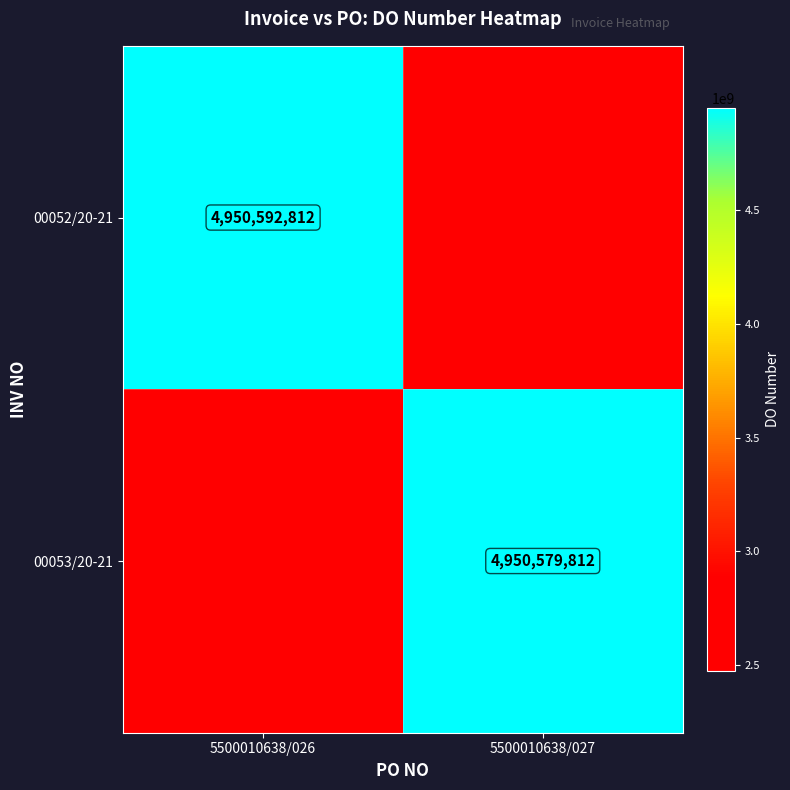

The value of 00053/20-21 at 5500010638/027 is 2271945939. True or false?

False